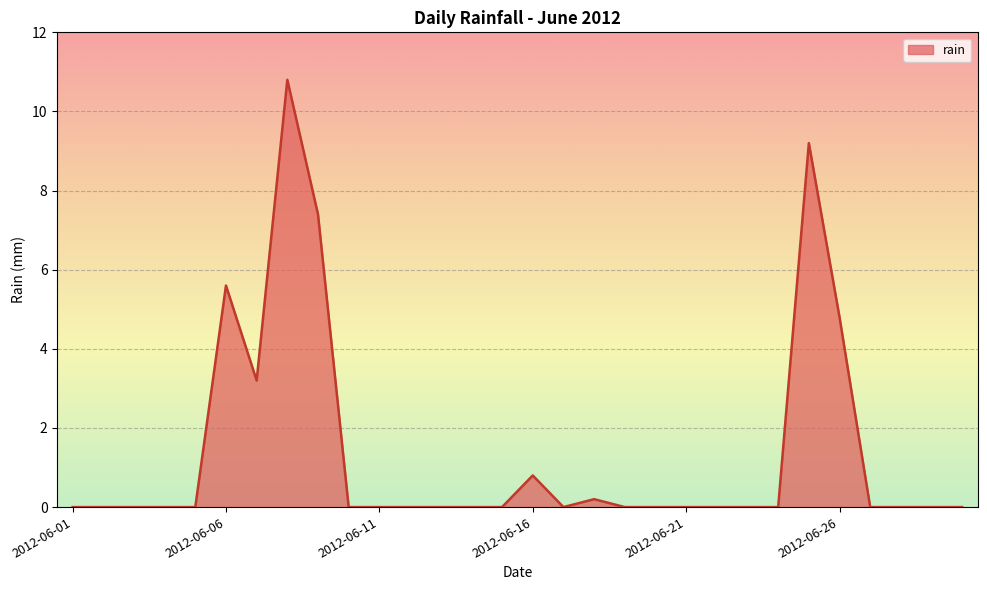

What is the greatest value displayed?

10.8